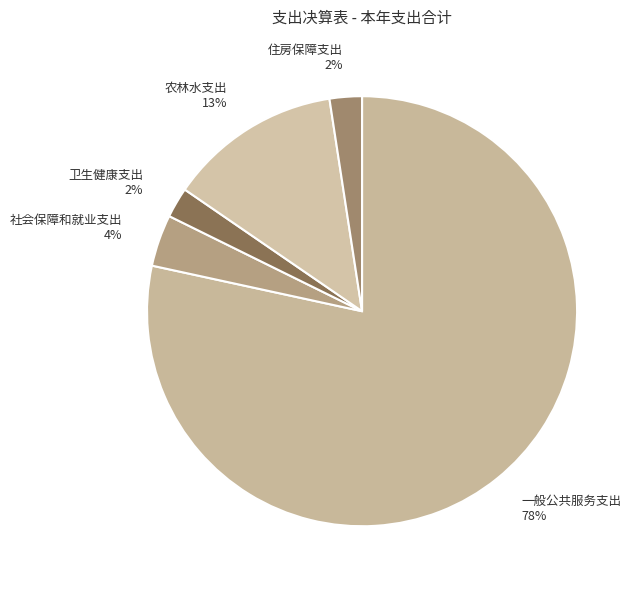

Between 一般公共服务支出 78% and 农林水支出 13%, which is larger?

一般公共服务支出 78%